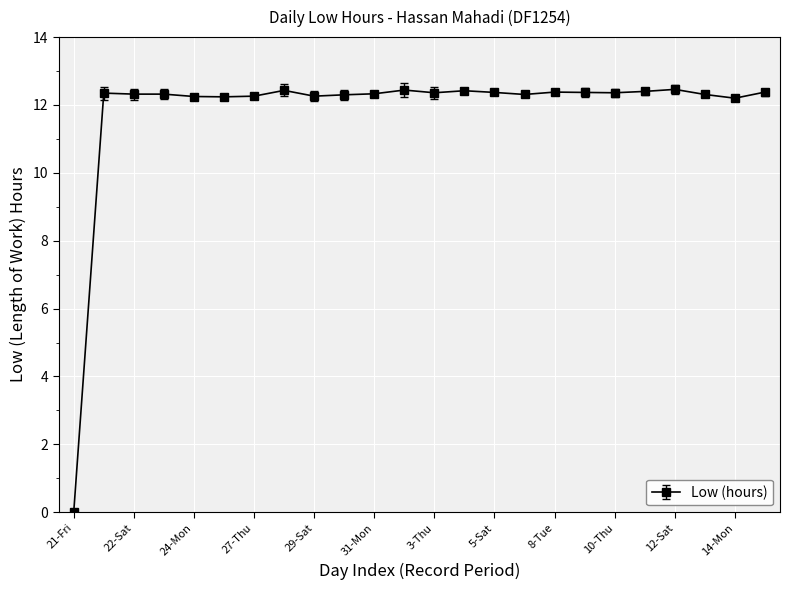

What is the maximum value shown in the chart?

12.5